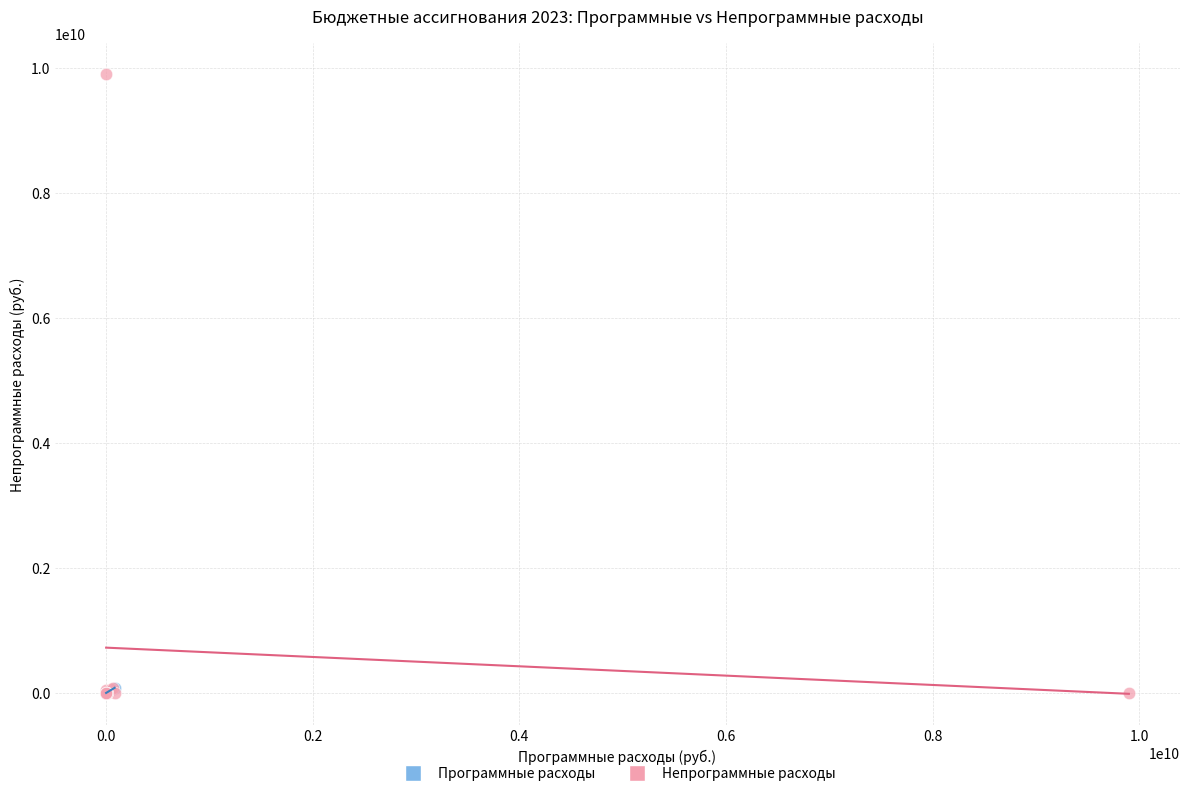

Which series has the widest spread of Y values?

Непрограммные расходы